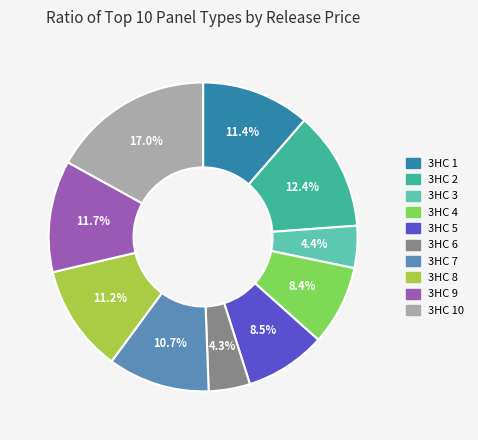

How many slices are in this pie chart?

10